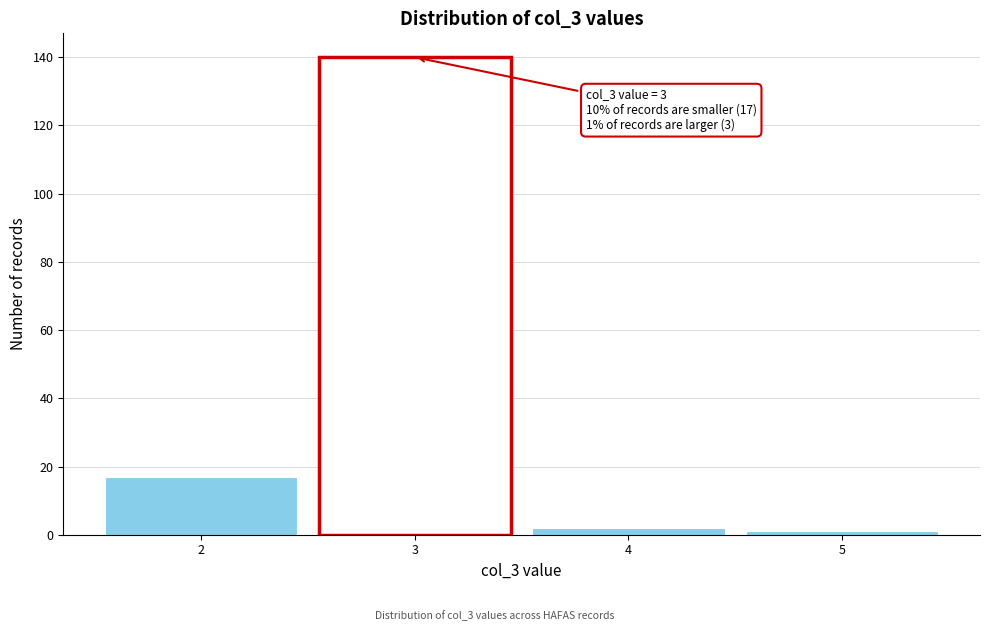

Which range on the x-axis has the tallest bar?

2.5 to 3.5